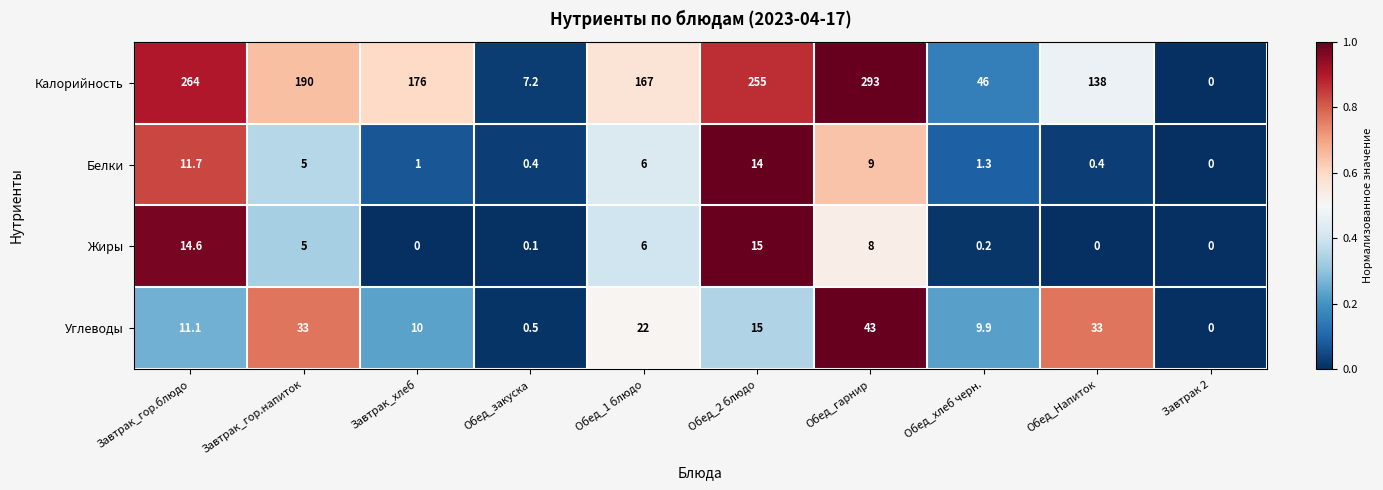

At which label does Углеводы first exceed 15?

Завтрак_гор.напиток